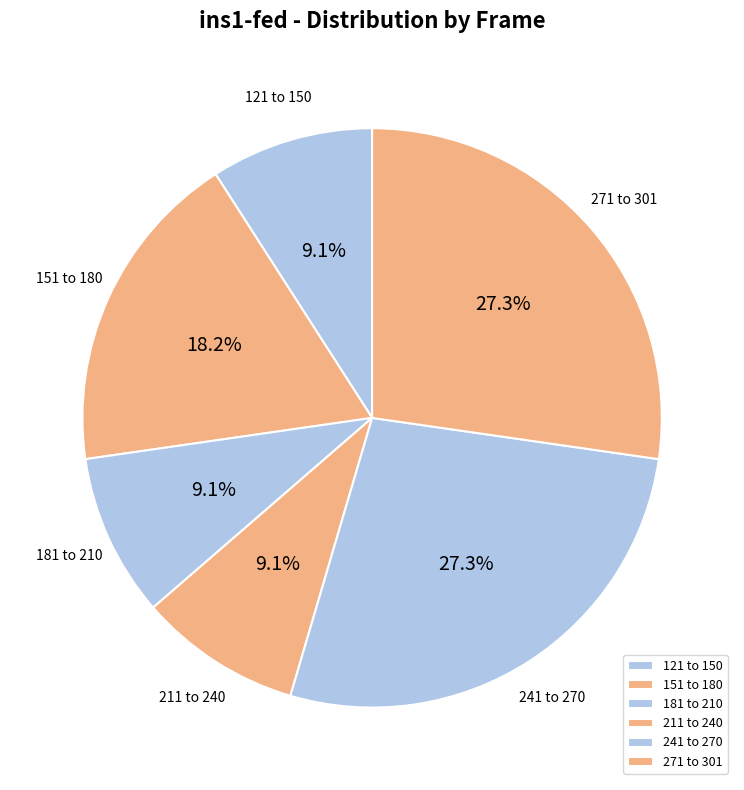

What portion of the pie excludes 241 to 270?

72.7%